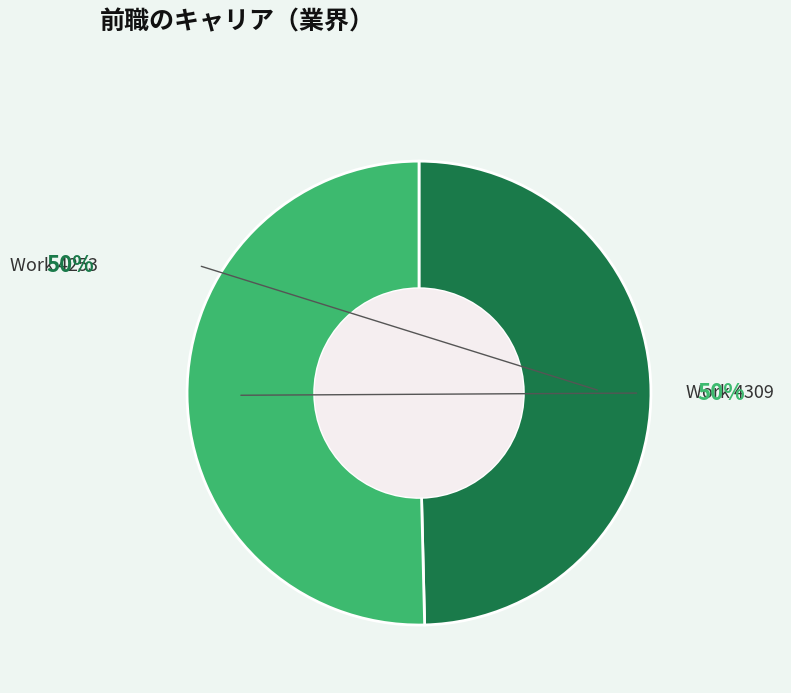

Which slice is the smallest?

4253